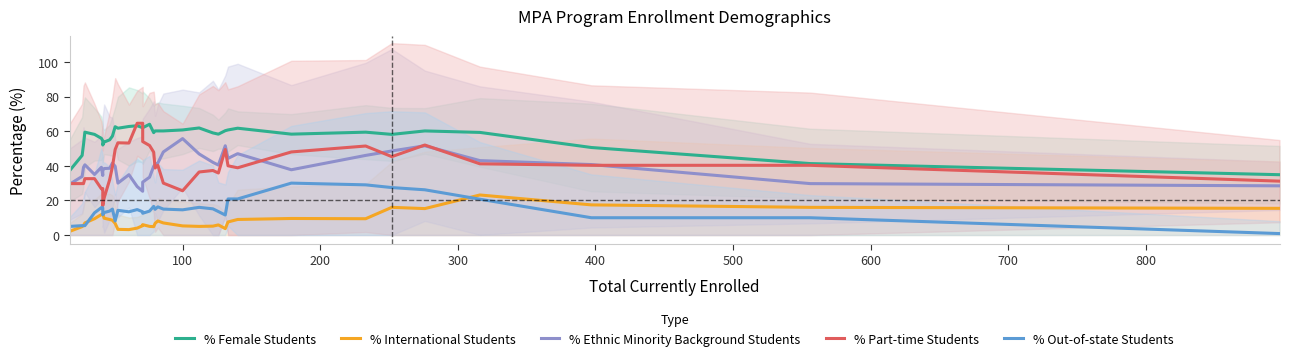

How many data points in % Part-time Students are less than 39?

18